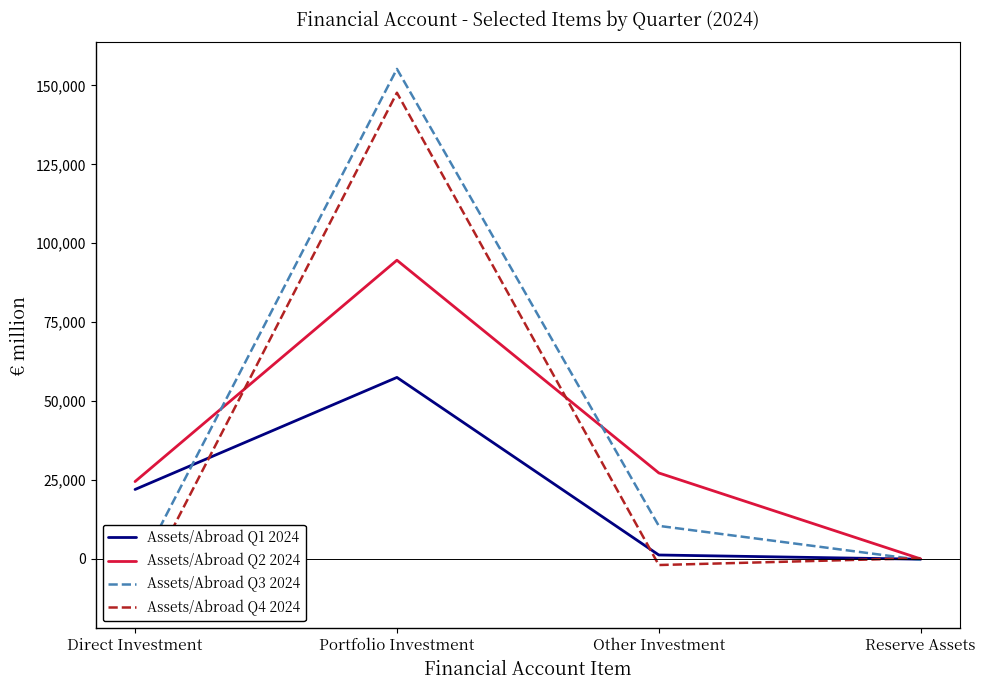

Which series changed the most between Direct Investment and Reserve Assets?

Assets/Abroad Q2 2024